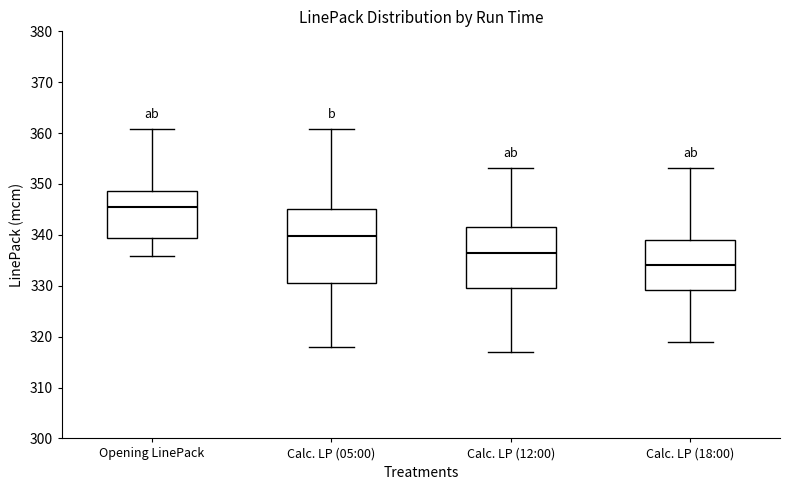

Reading left to right, transcribe this box plot: for each box, give where its median line is, the range the box spans, and where its two whiskers end, as read against the y-axis. The values are not printed on the chart, so give them approximately, as read against the axis.

Opening LinePack: median 346, box 339 to 349, whiskers 336 to 361
Calc. LP (05:00): median 340, box 331 to 345, whiskers 318 to 361
Calc. LP (12:00): median 337, box 330 to 342, whiskers 317 to 353
Calc. LP (18:00): median 334, box 329 to 339, whiskers 319 to 353